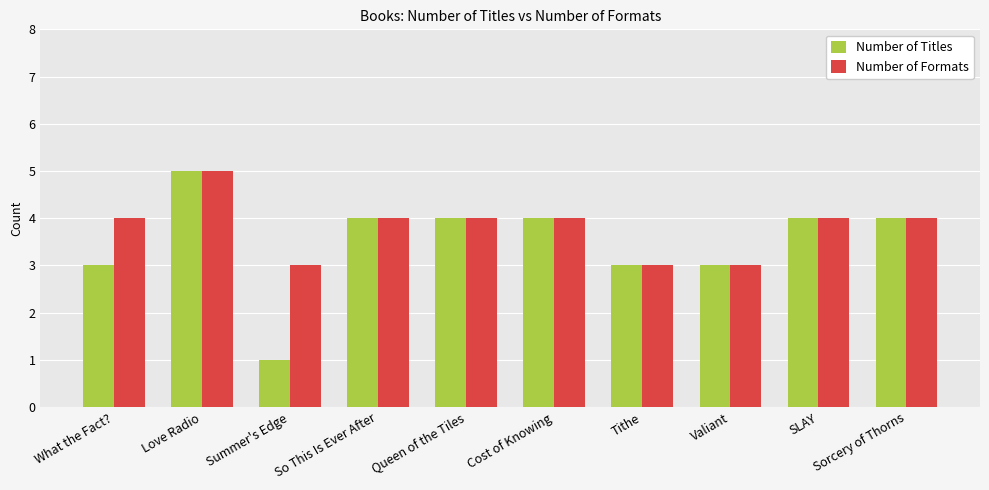

What is the label of the 10th bar from the right?

What the Fact?